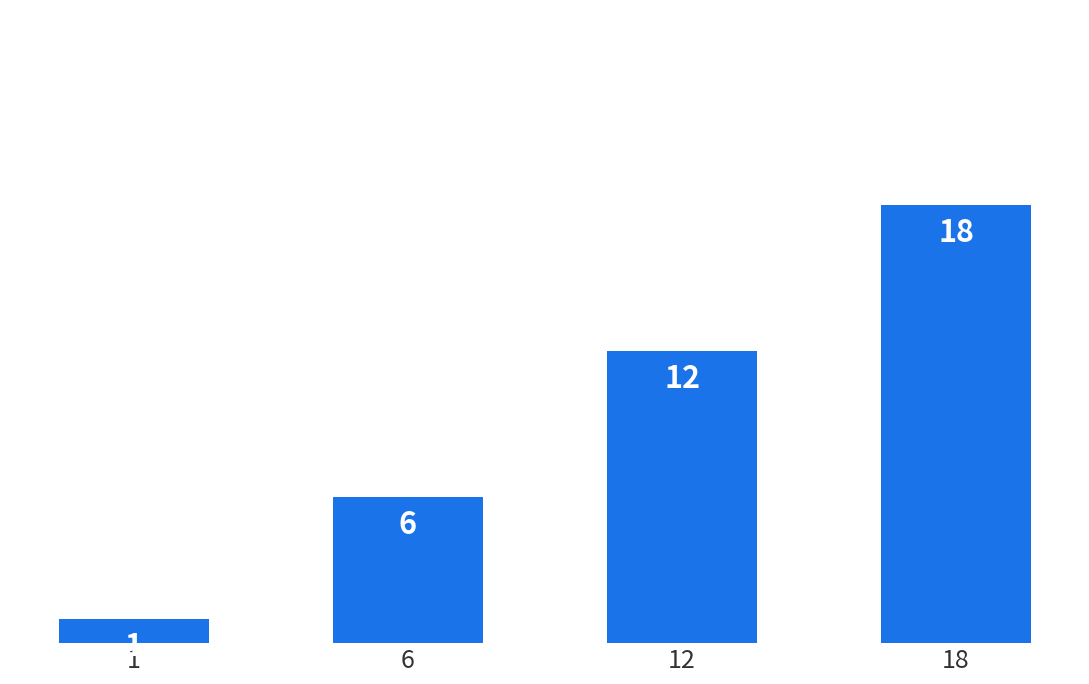

List the labels in order of value, largest first.

18, 12, 6, 1